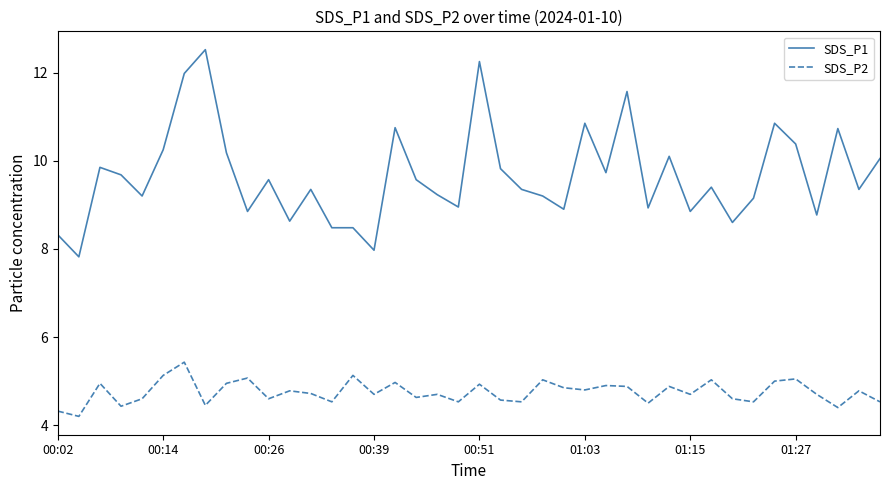

Which series has the largest range (max minus min)?

SDS_P1